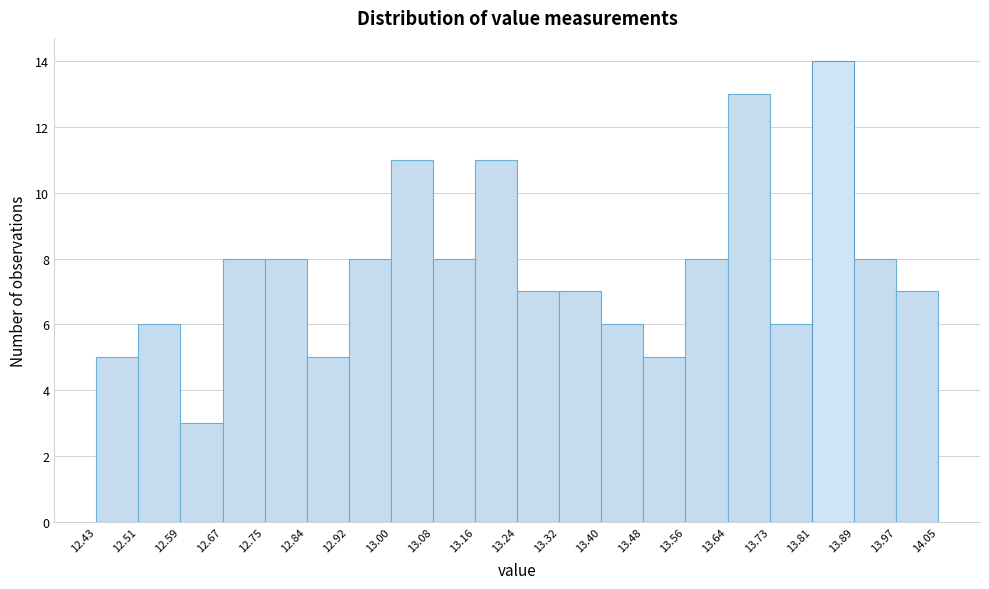

Over which range of the x-axis is the bar tallest?

13.81 to 13.89